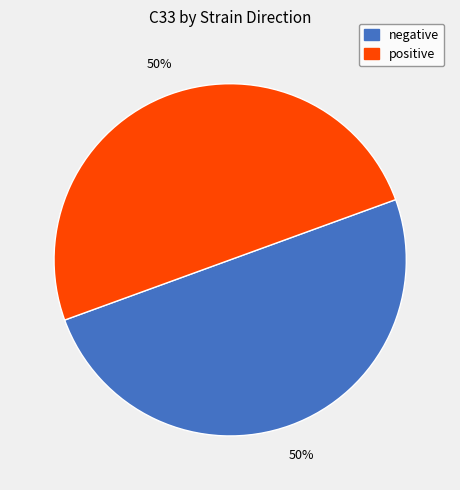

To the nearest percent, what is the average slice percentage?

50%